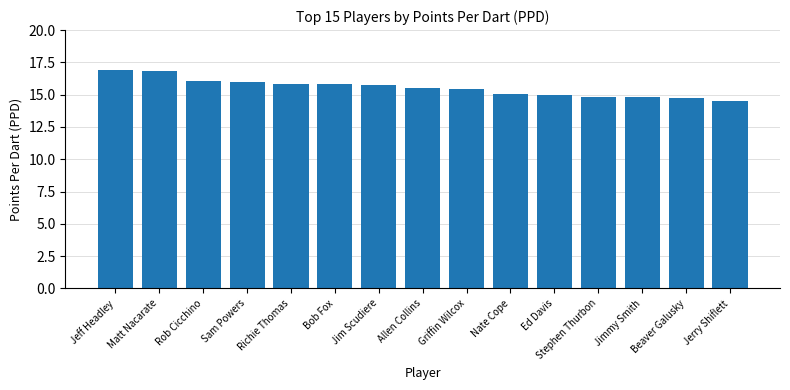

What is the label of the 14th bar from the left?

Beaver Galusky